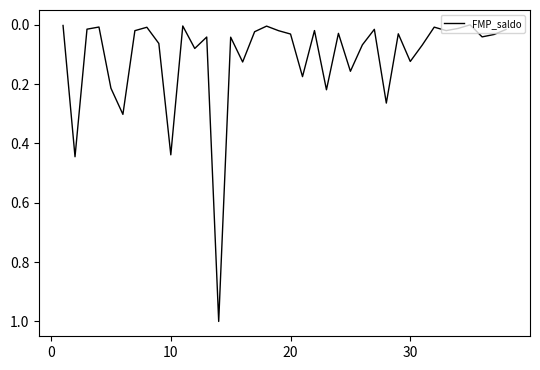

How many lines are shown in the chart?

1